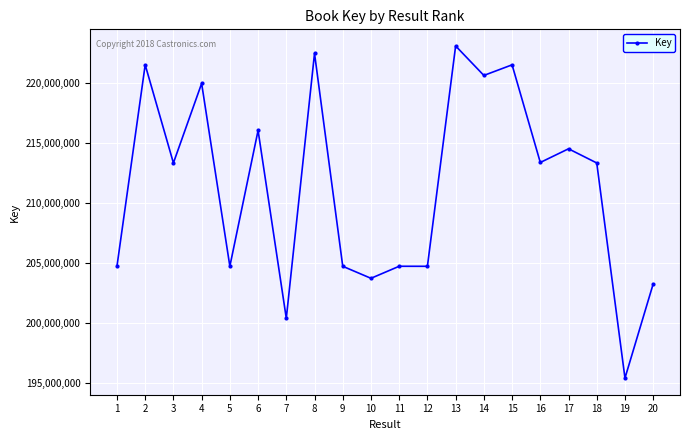

Where does the data first go above 213330331?

2